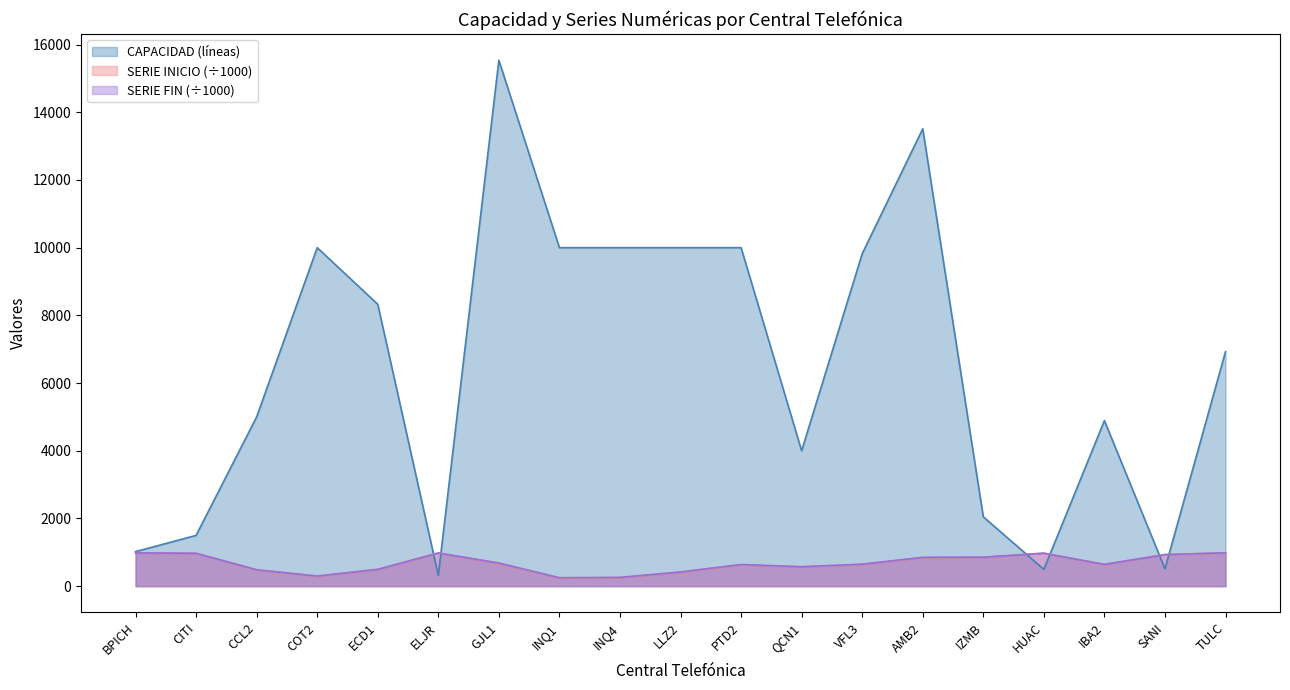

At which label does CAPACIDAD (líneas) first exceed 6928?

COT2